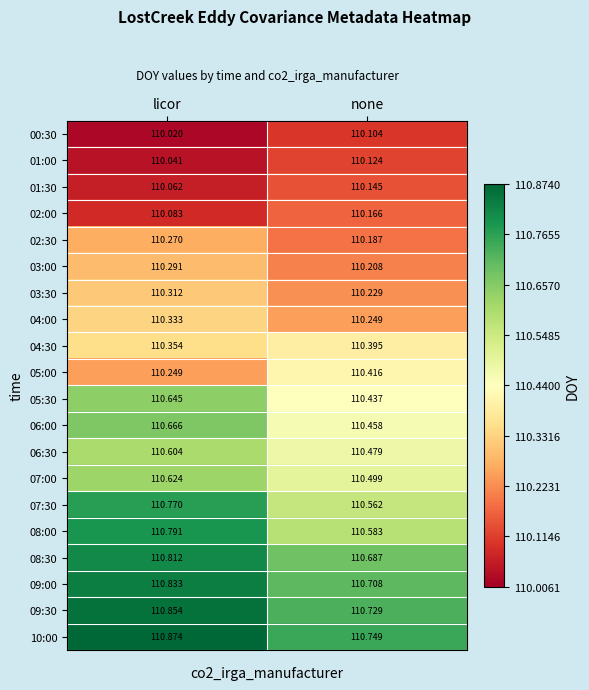

List the series in order of their peak value, highest first.

10:00, 09:30, 09:00, 08:30, 08:00, 07:30, 06:00, 05:30, 07:00, 06:30, 05:00, 04:30, 04:00, 03:30, 03:00, 02:30, 02:00, 01:30, 01:00, 00:30